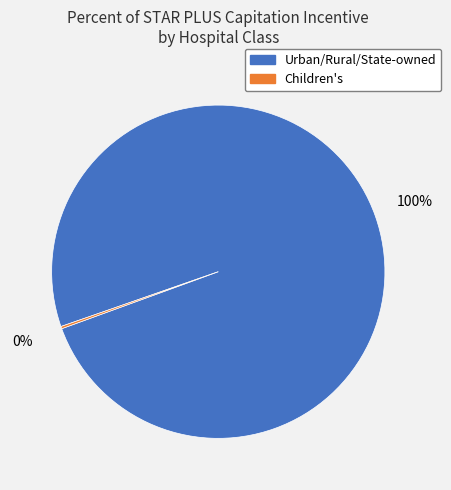

To the nearest percent, what is the average slice percentage?

50%